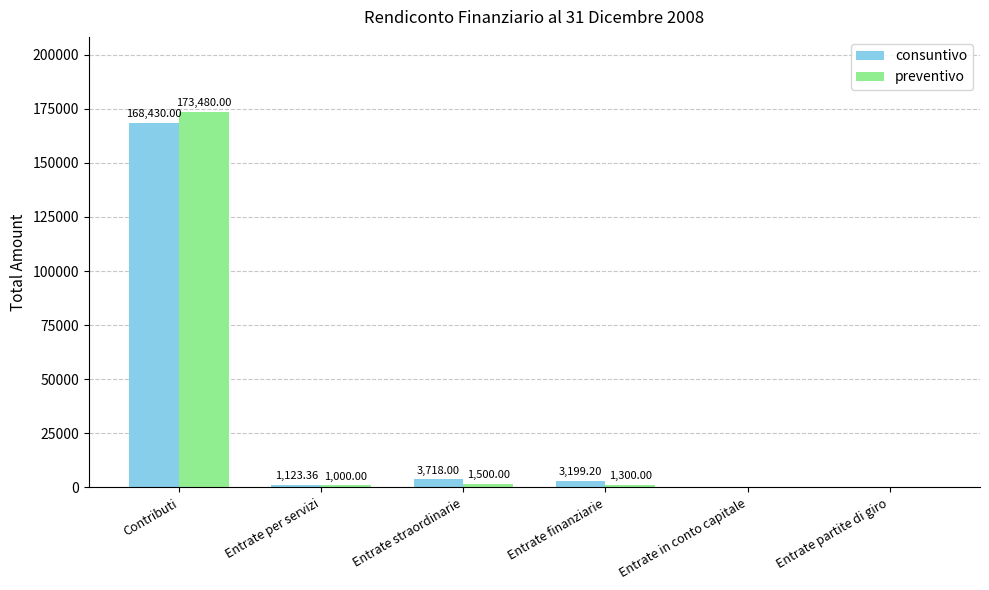

At which category is the sum across all series the highest?

Contributi